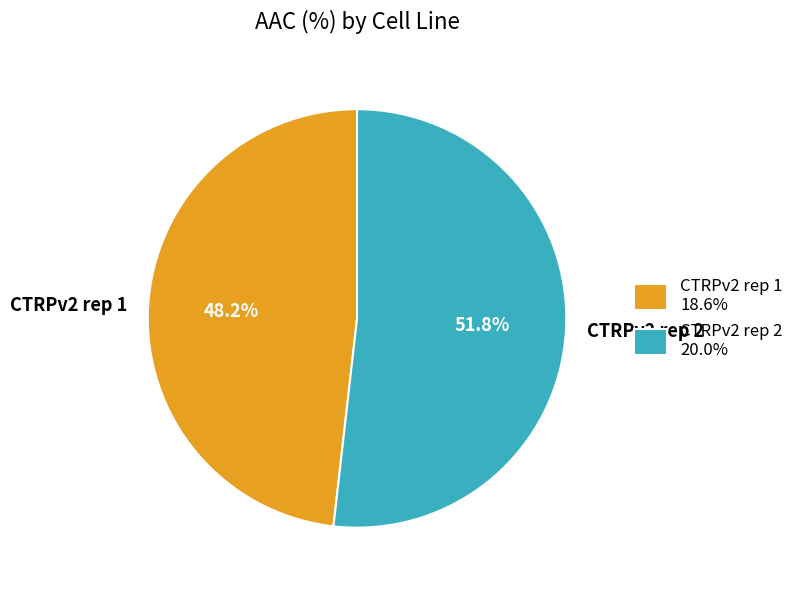

Count the number of slices in the pie.

2